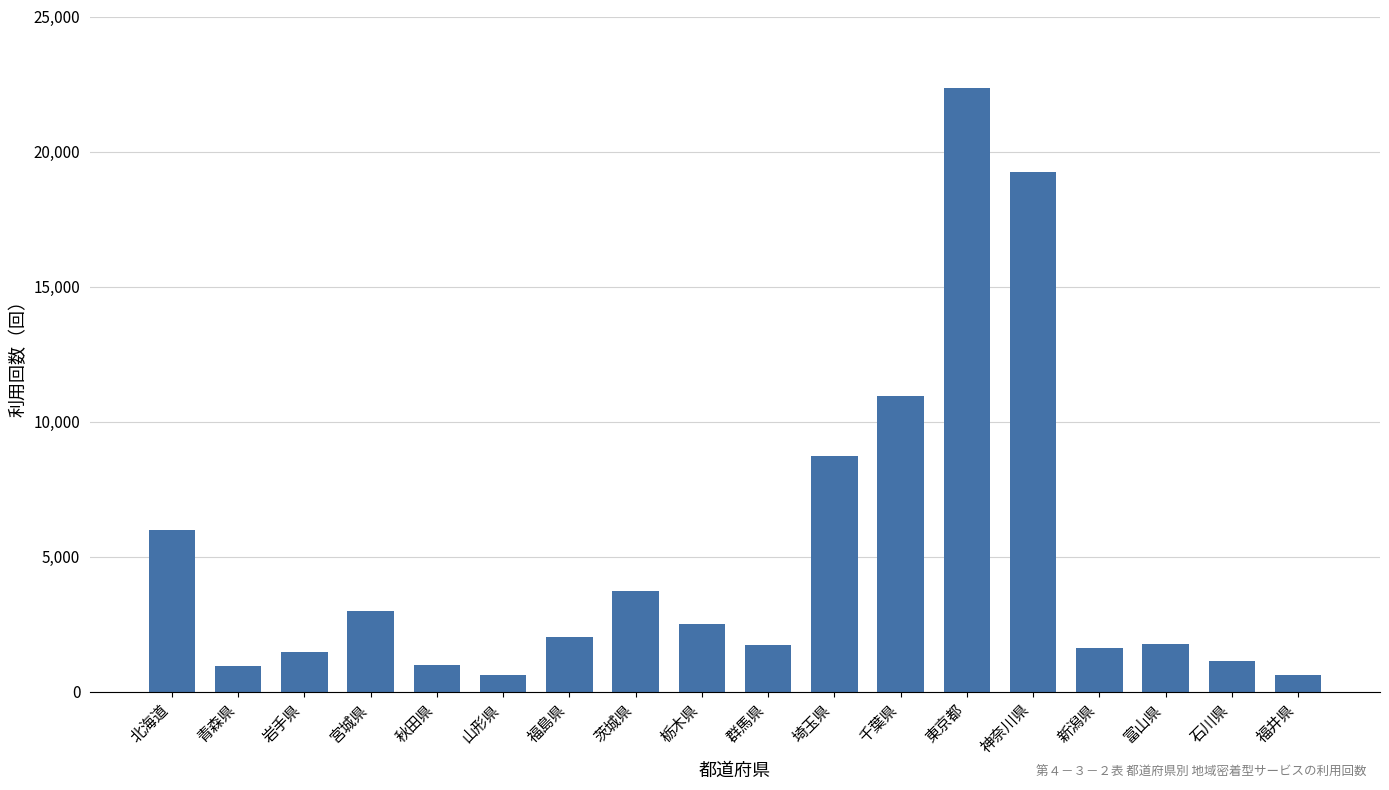

What position from the right is 石川県?

2